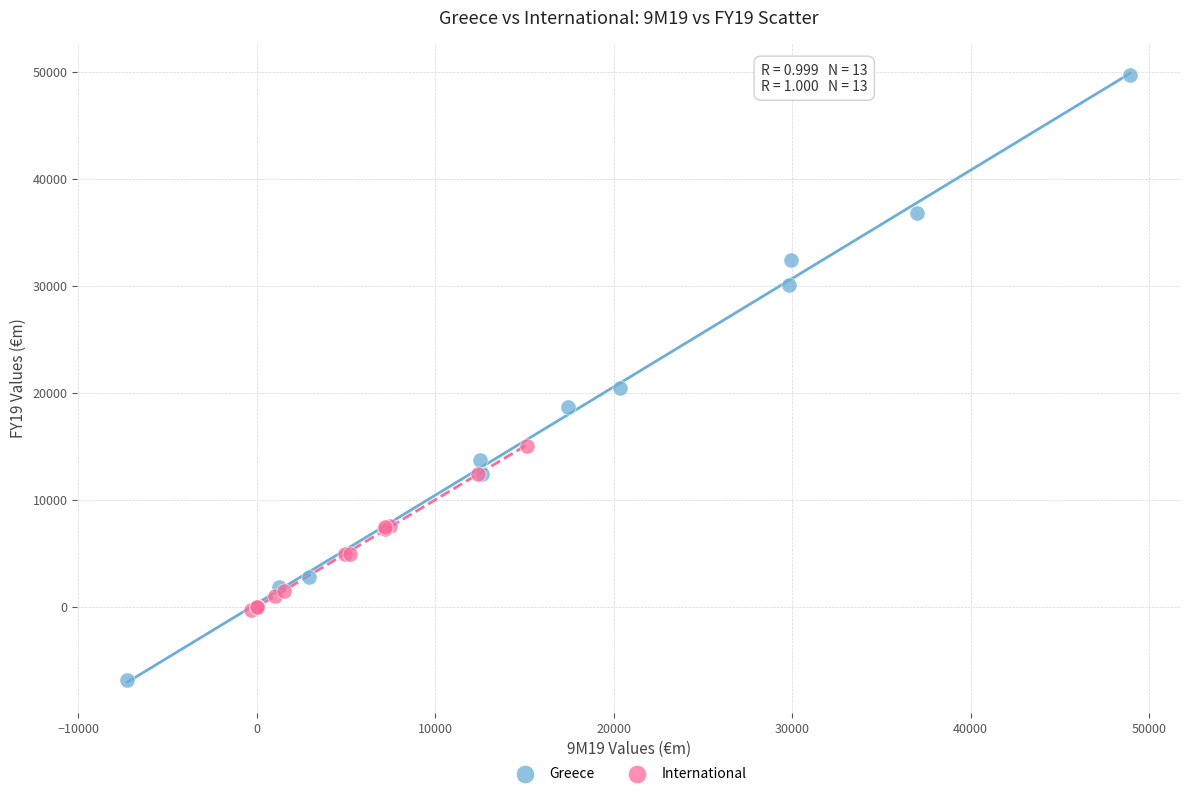

What are all the series names shown in the legend?

Greece, International